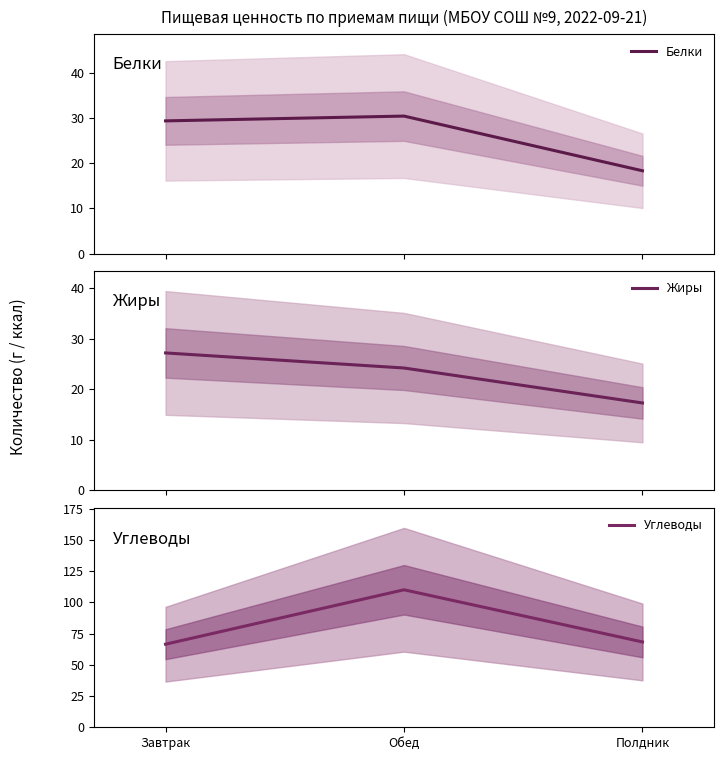

Is the value of Белки at Завтрак greater than the value of Углеводы at Завтрак?

No